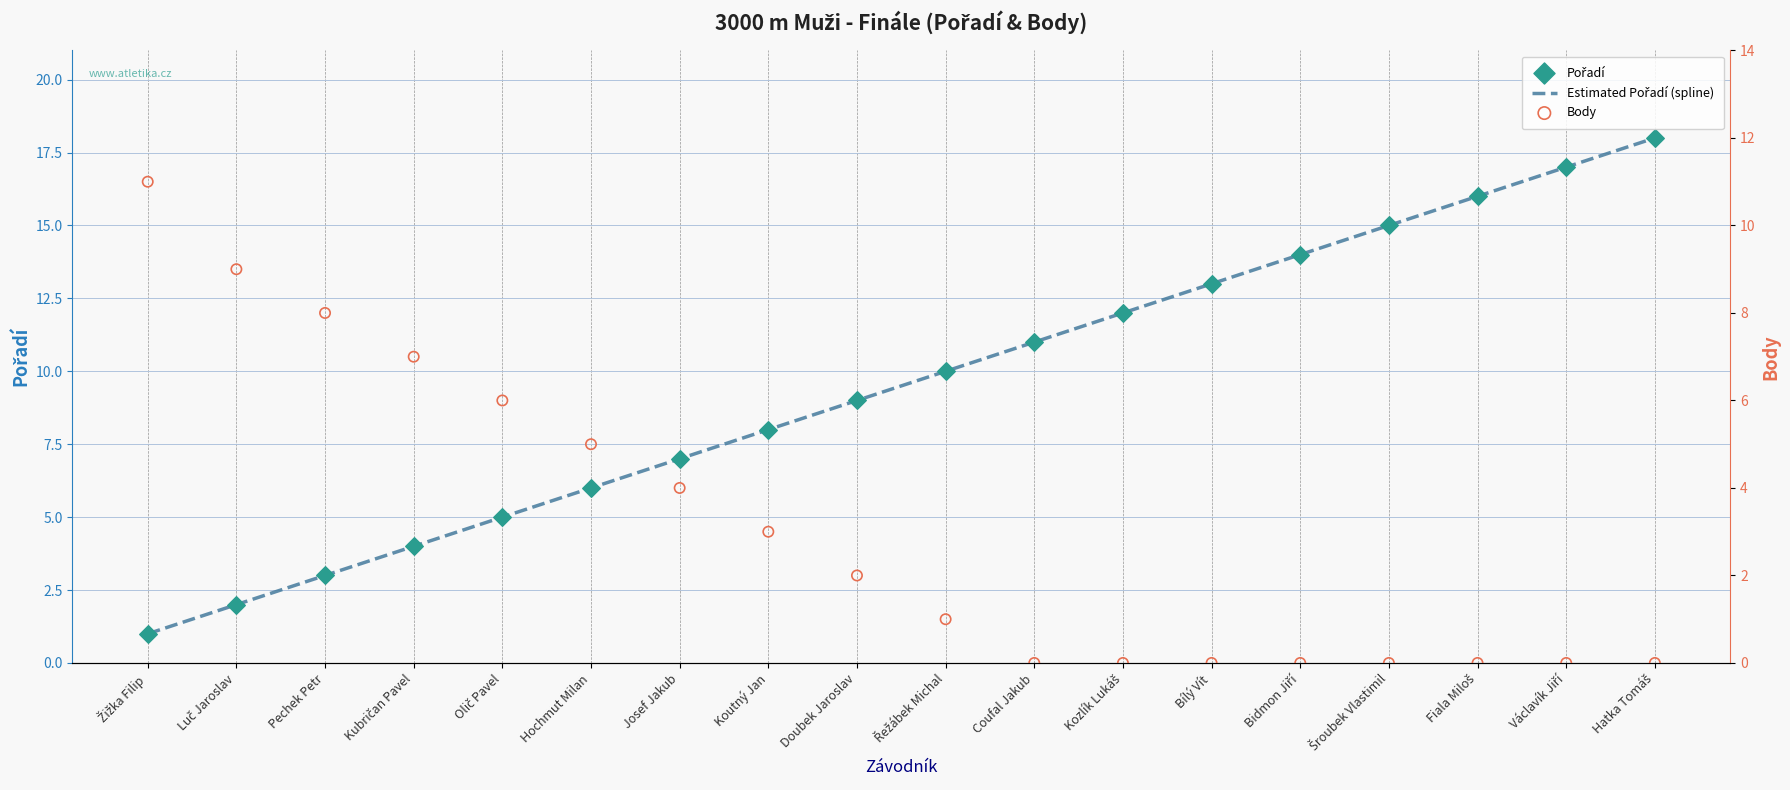

Which series contains the highest Y value?

Pořadí